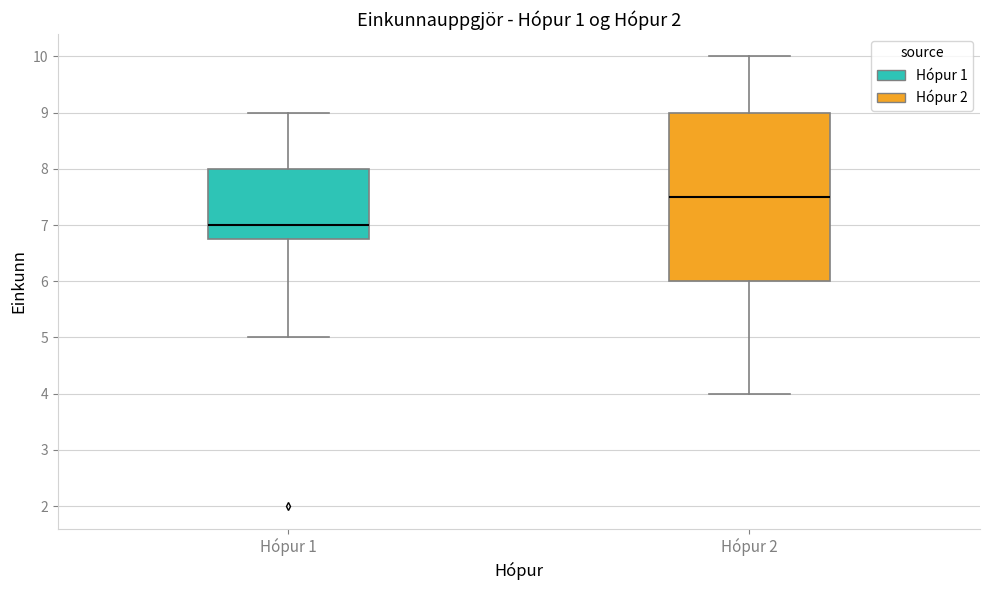

Which box has the lowest median line?

Hópur 1